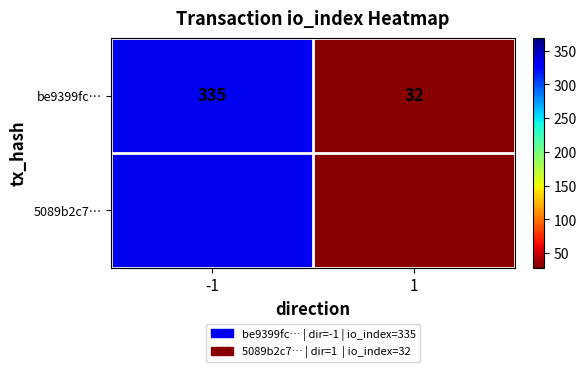

How many values are between 32 and 335?

2